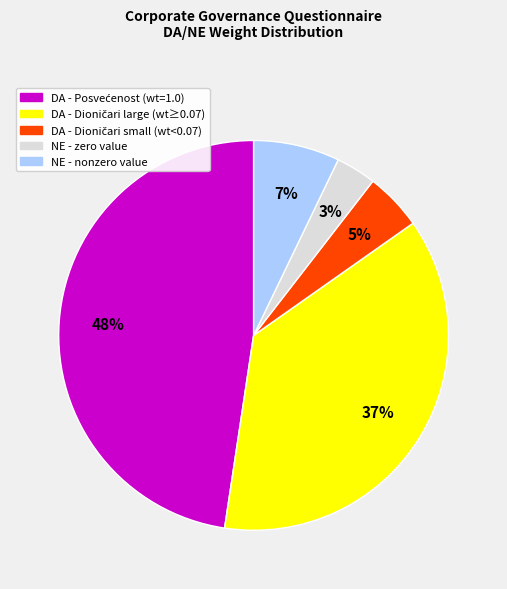

To the nearest percent, what is the average slice percentage?

20%